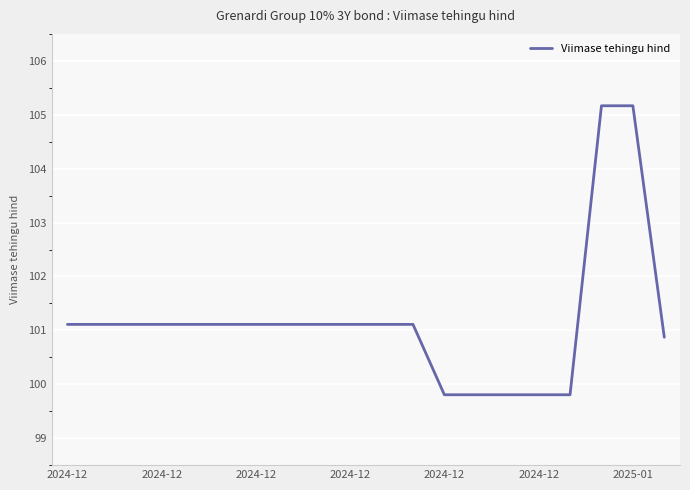

What is the difference between the maximum and minimum values?

5.4